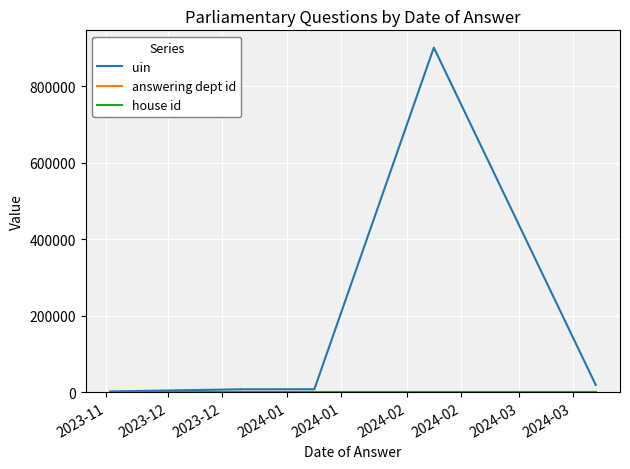

True or false: answering dept id and house id cross at least once.

False